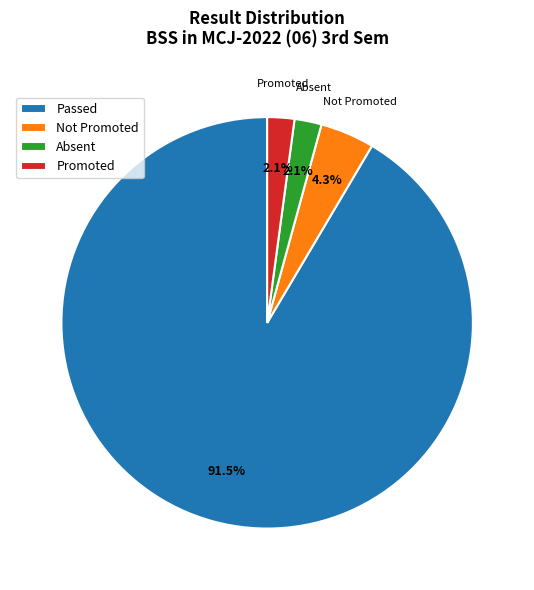

What percentage is NOT represented by Not Promoted?

95.7%